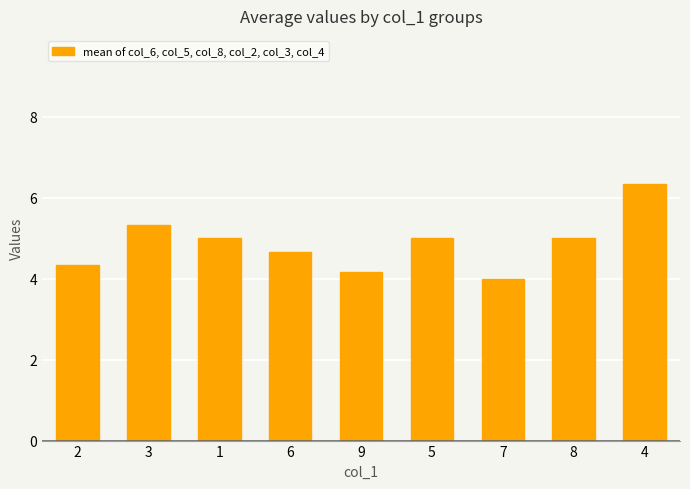

Reading left to right, extract all data points from this chart.

2=4.3	3=5.3	1=5.0	6=4.7	9=4.2	5=5.0	7=4.0	8=5.0	4=6.3